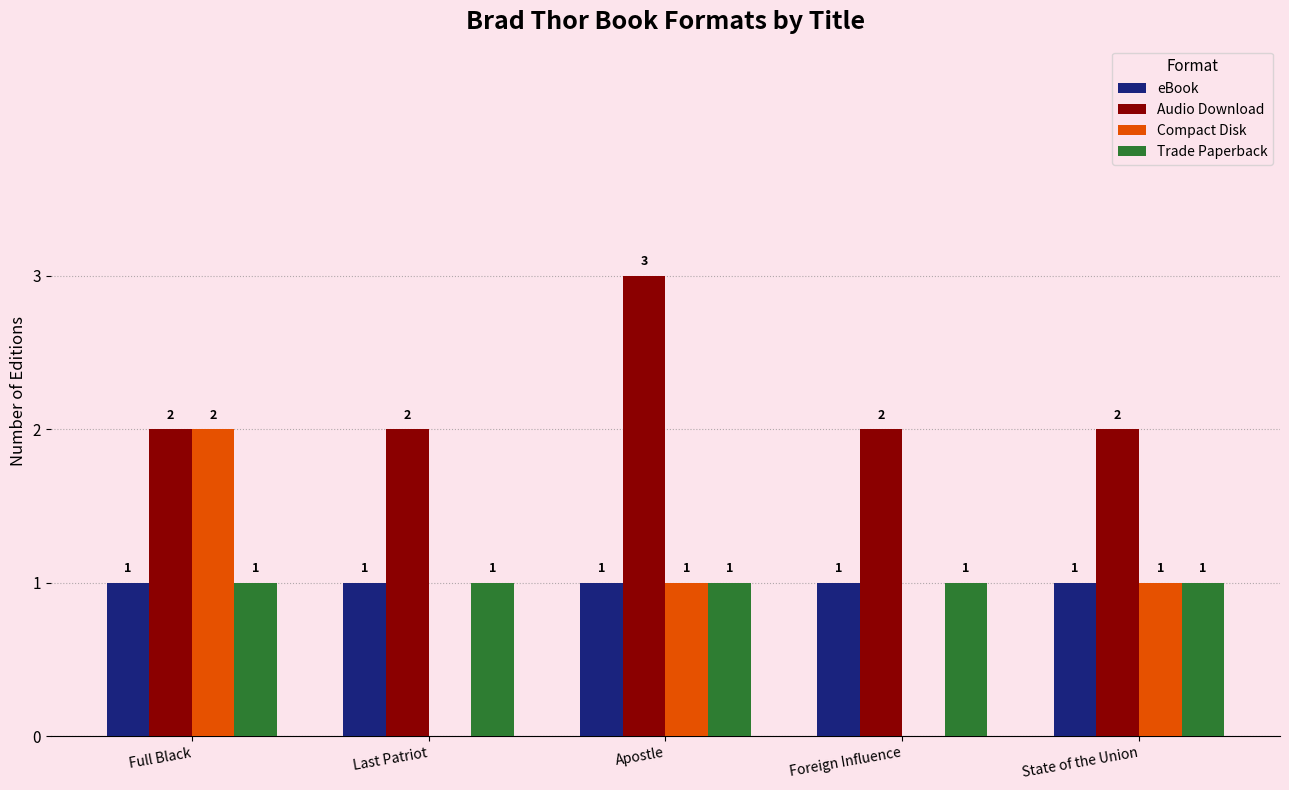

Reading left to right, list all the values displayed in this chart.

eBook: Full Black=1	Last Patriot=1	Apostle=1	Foreign Influence=1	State of the Union=1
Audio Download: Full Black=2	Last Patriot=2	Apostle=3	Foreign Influence=2	State of the Union=2
Compact Disk: Full Black=2	Last Patriot=0	Apostle=1	Foreign Influence=0	State of the Union=1
Trade Paperback: Full Black=1	Last Patriot=1	Apostle=1	Foreign Influence=1	State of the Union=1